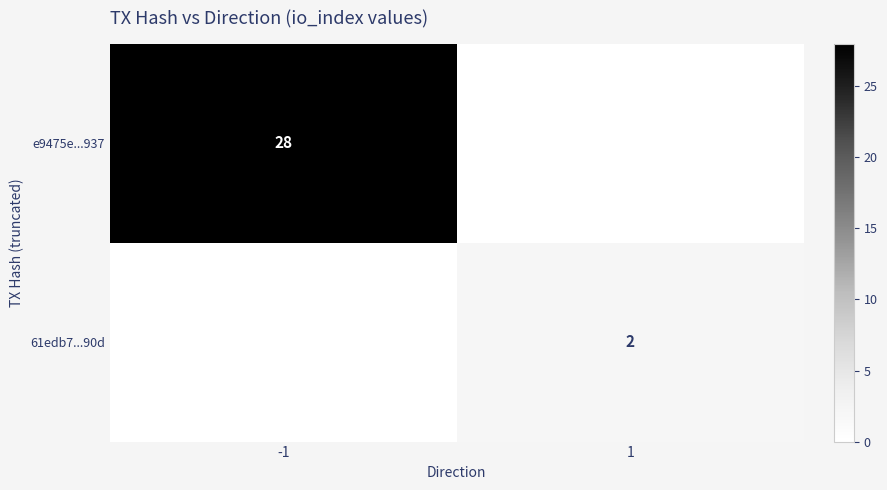

At which category is the sum across all series the highest?

-1